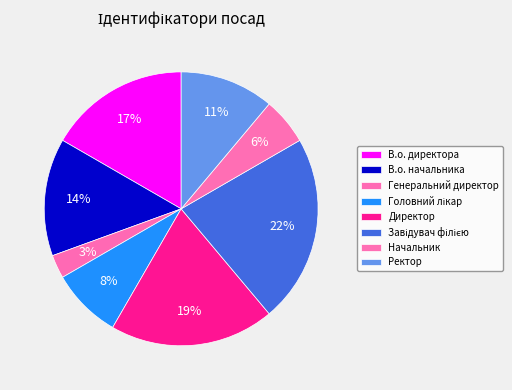

Between Директор and Головний лікар, which is larger?

Директор